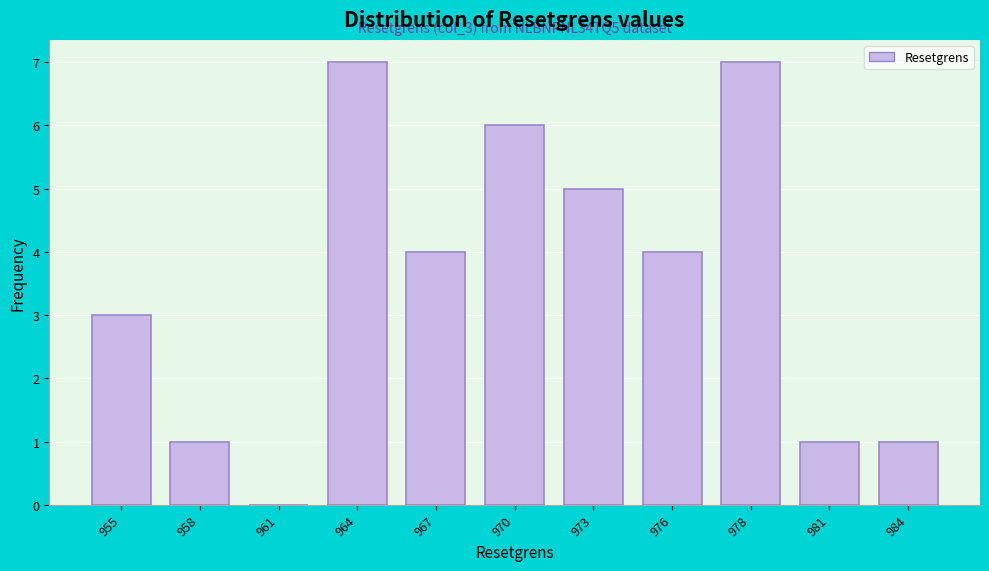

Reading left to right, what are all the values shown in this chart?

955=3	958=1	961=0	964=7	967=4	970=6	973=5	976=4	978=7	981=1	984=1